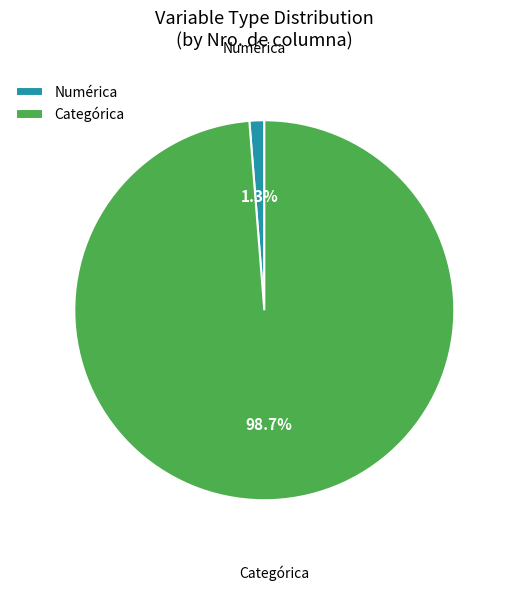

What portion of the pie excludes Categórica?

1.3%